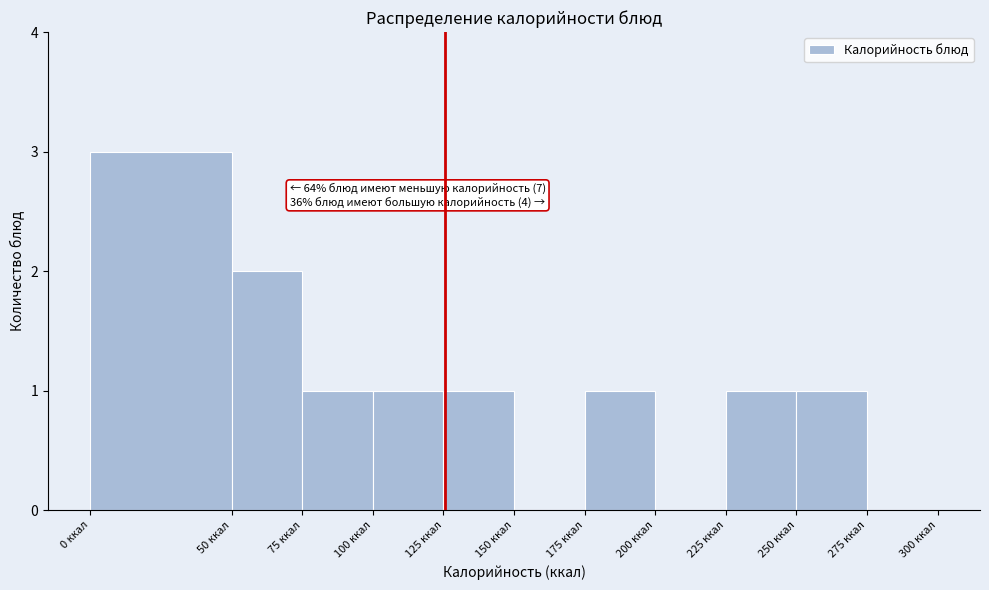

Which range on the x-axis has the tallest bar?

0 to 50